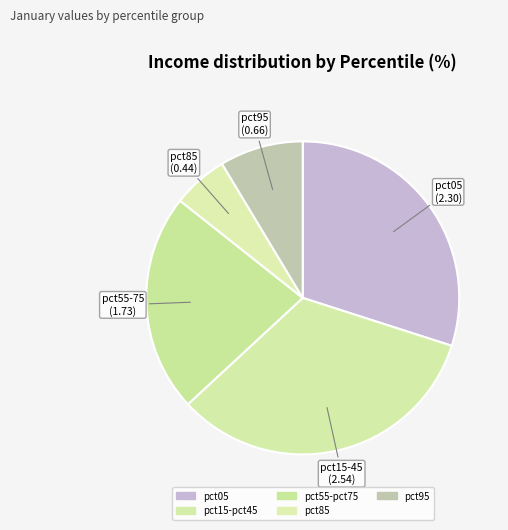

How many slices are in this pie chart?

5